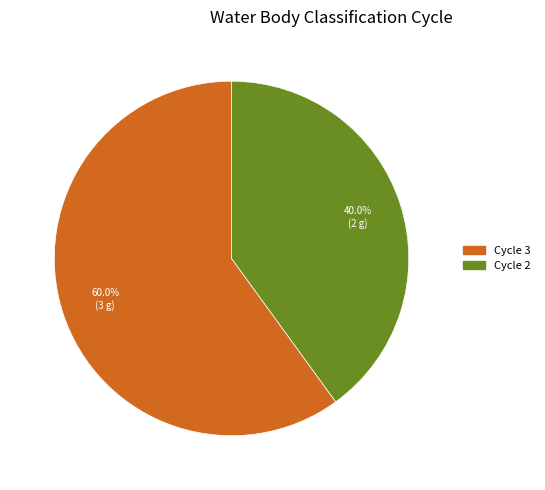

What percentage is the Cycle 3 slice, to the nearest percent?

60%